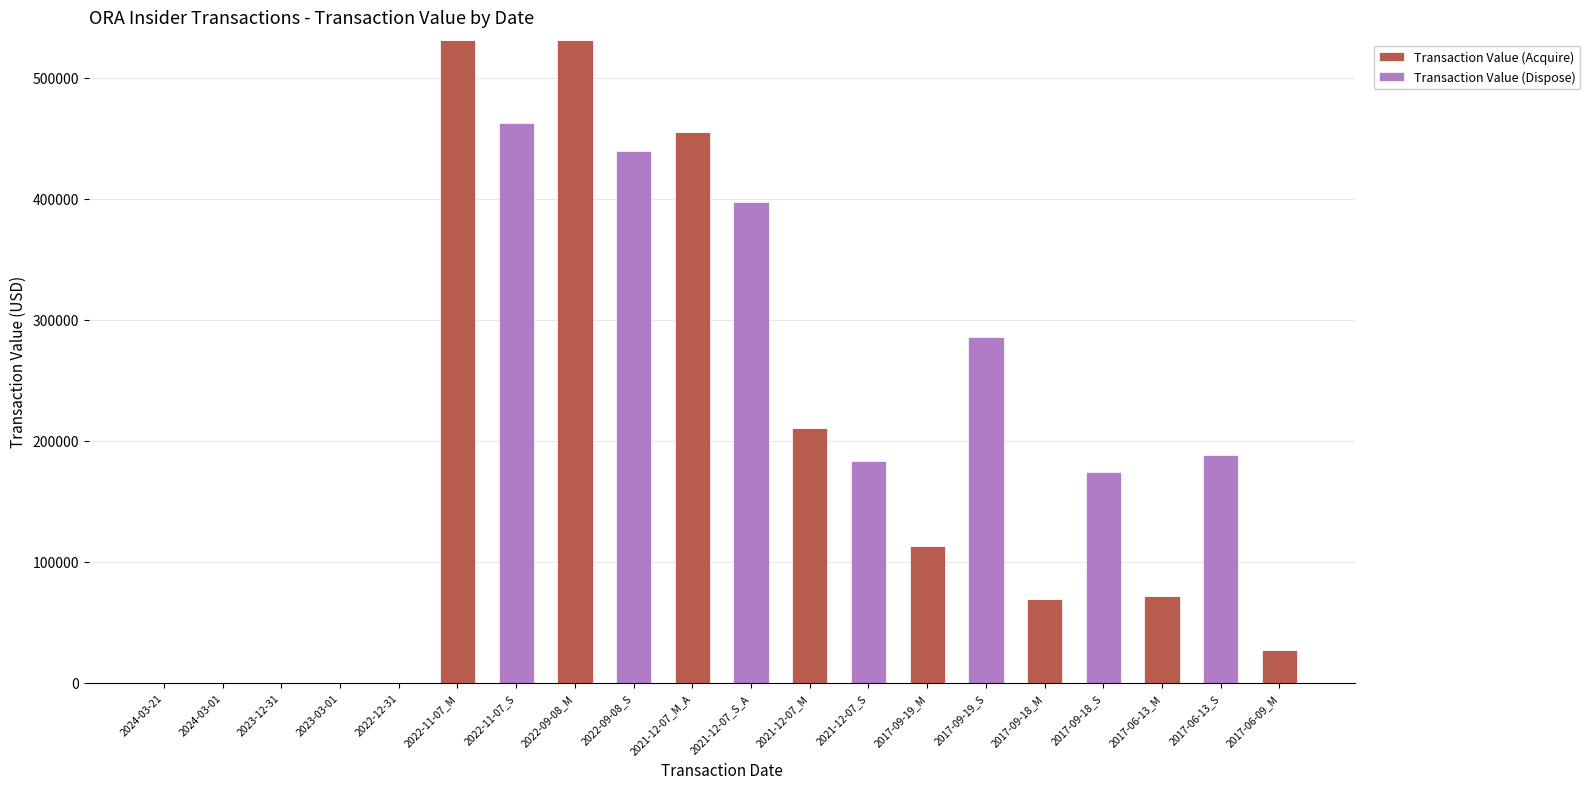

What is the average value of the Transaction Value (Acquire) series?

100529